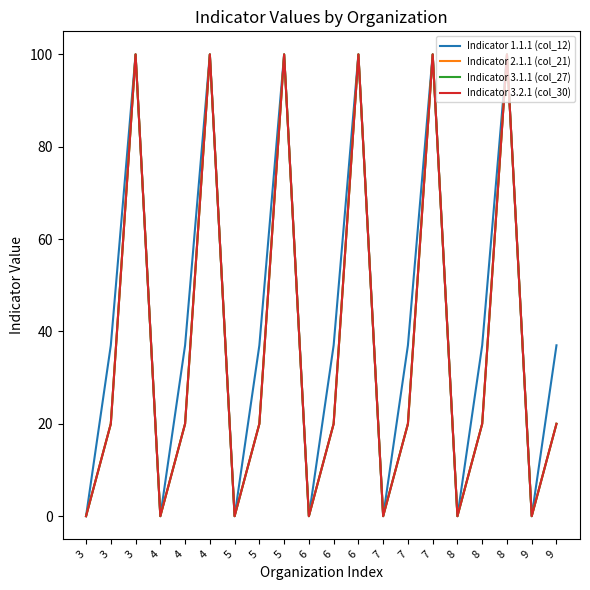

What is the difference between the maximum and second lowest values in the Indicator 3.2.1 (col_30) series?

100